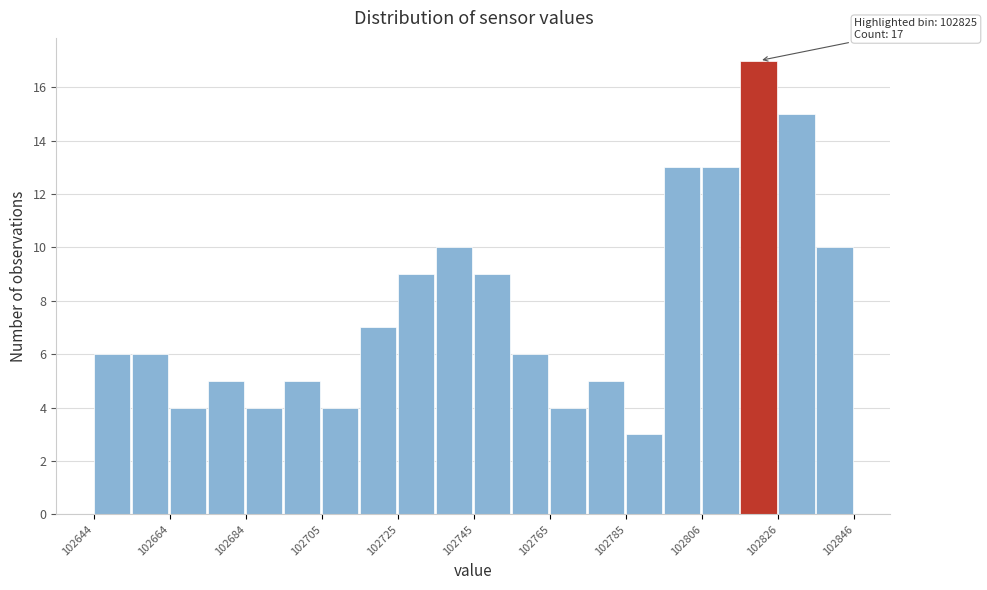

Around what value on the x-axis is the tallest bar? Give the approximate position of its centre, as read against the axis.

102820